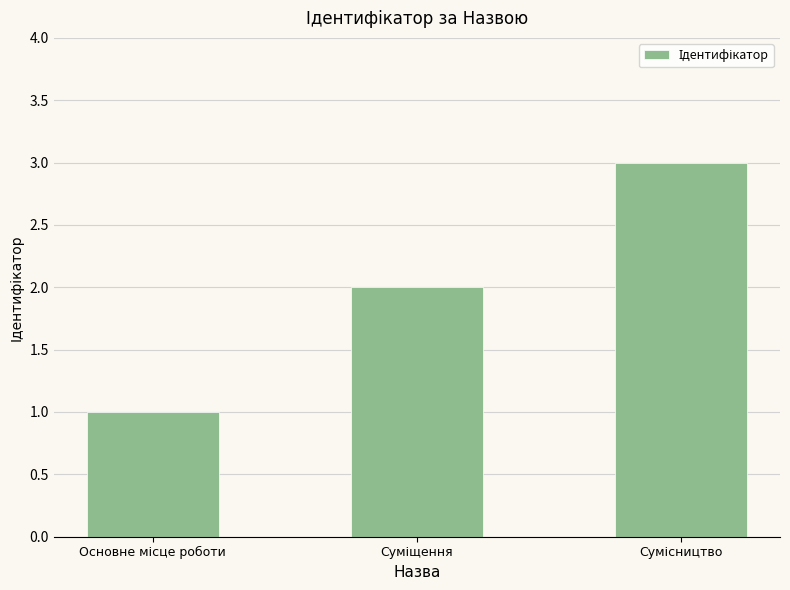

What is the sum of all values?

6